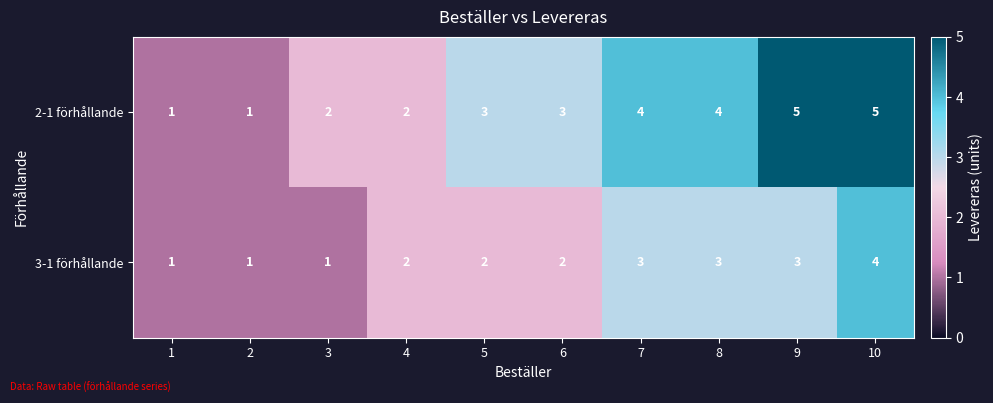

Between 3 and 9, which series saw the biggest shift?

2-1 förhållande